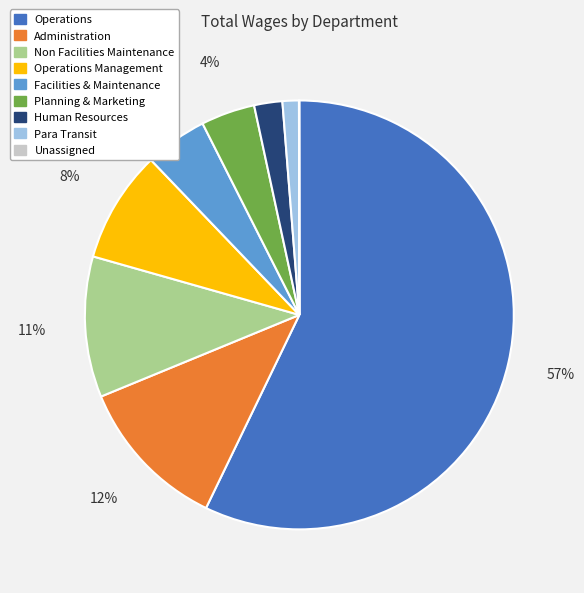

Does Operations account for over 50% of the chart?

Yes